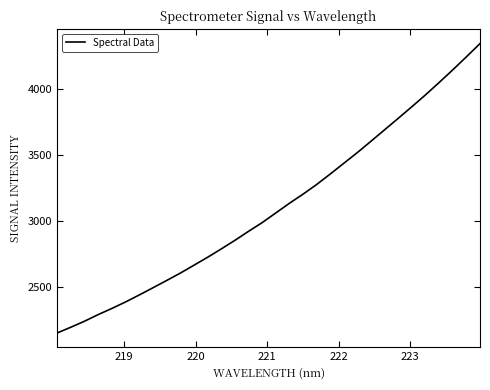

What is the difference between the maximum and minimum values?

2193.3